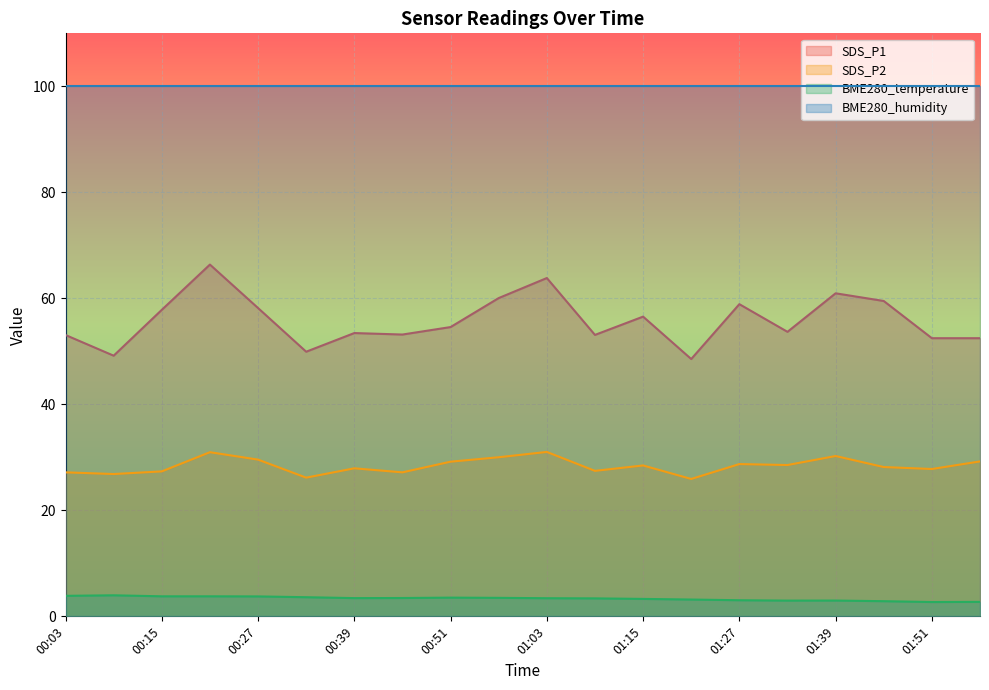

What position from the right is 01:21?

7